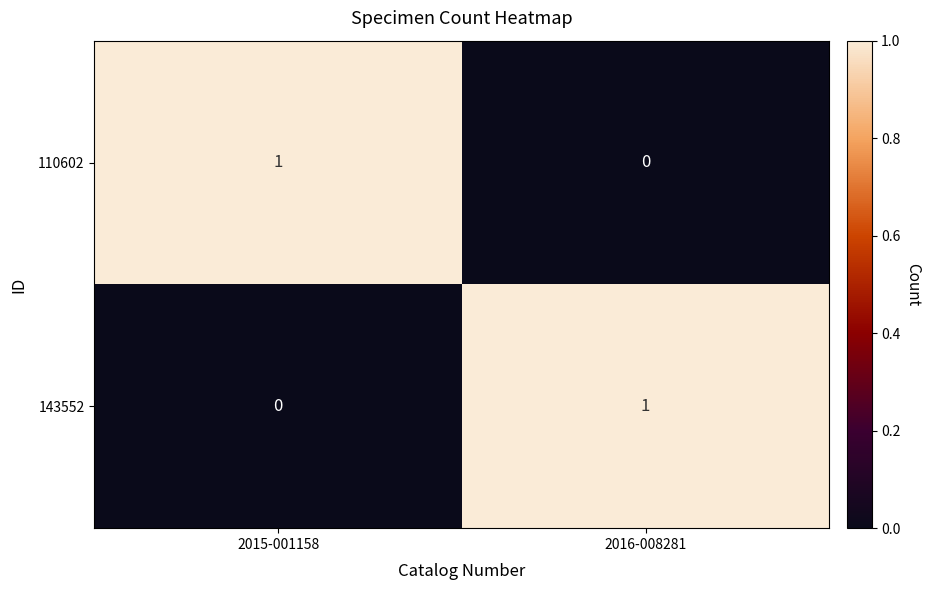

What is the difference between the highest and lowest values at 2016-008281?

1